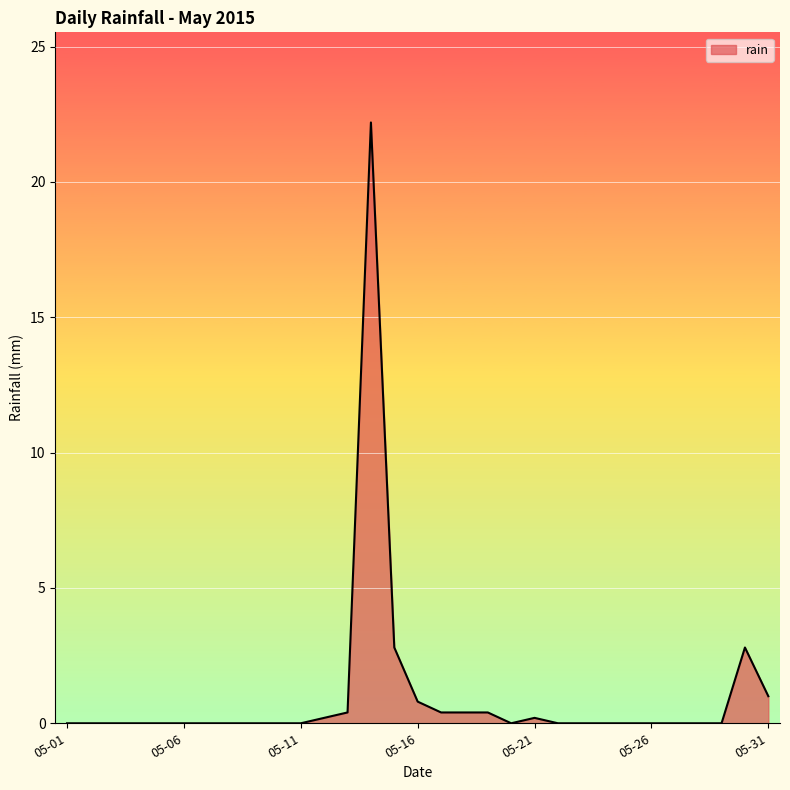

What is the maximum value shown in the chart?

22.2